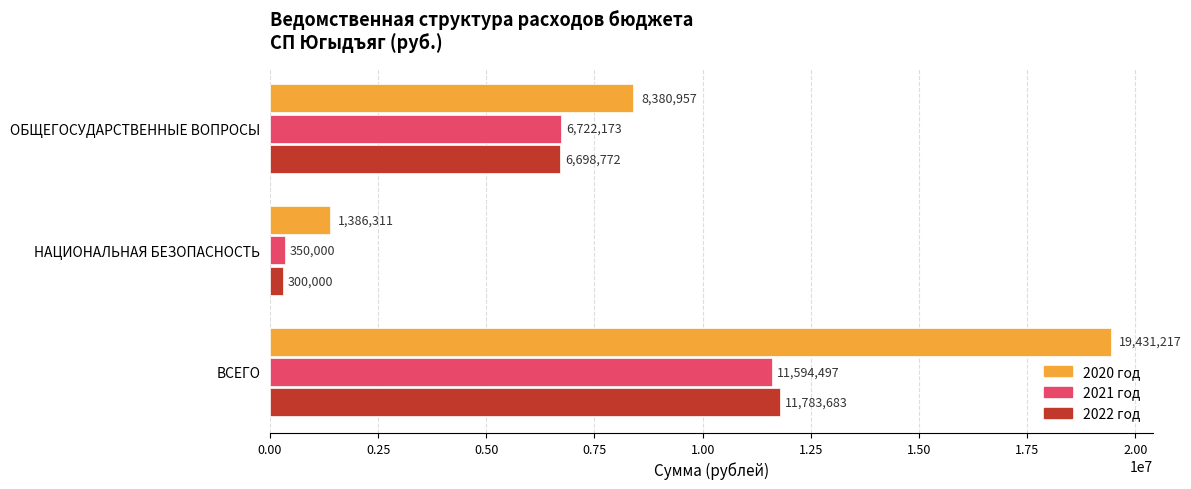

How many distinct data groups are displayed?

3